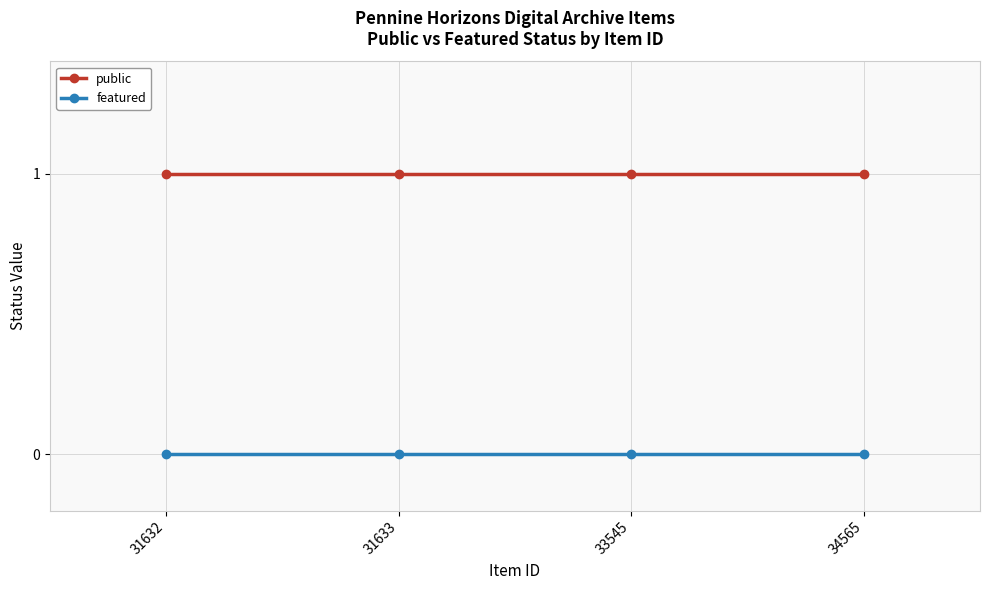

True or false: public has more than 1 interior local peaks.

False